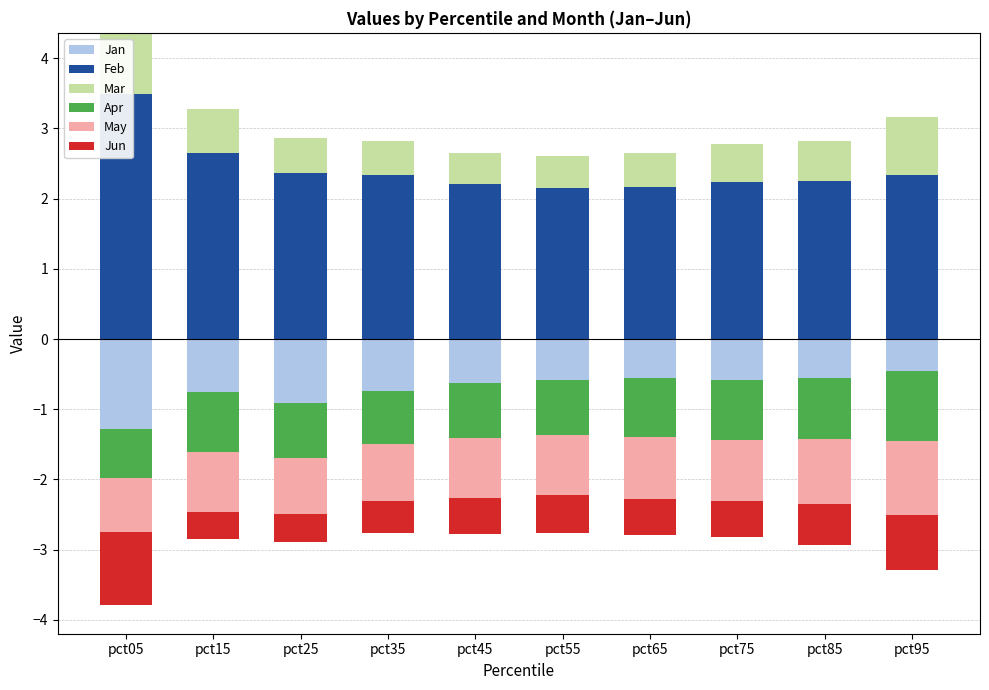

What is the value of the Feb bar at the 4th from the left?

2.3